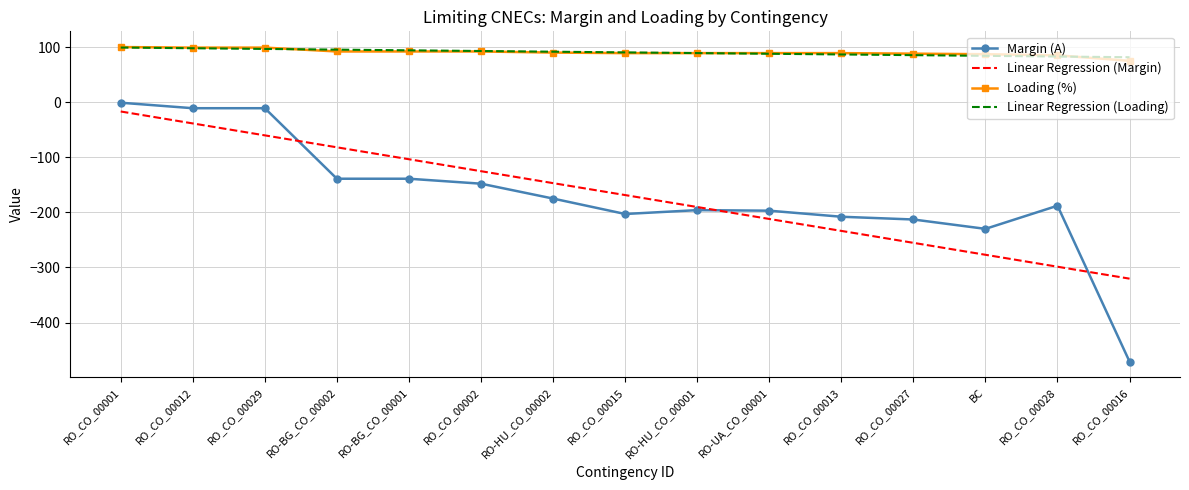

What position from the left is RO-UA_CO_00001?

10